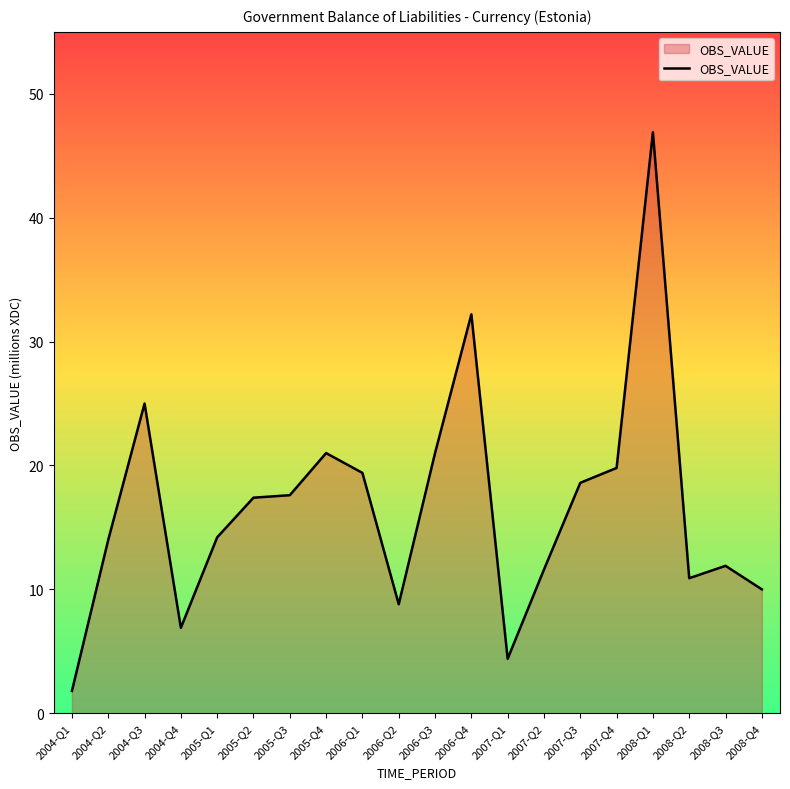

What position from the left is 2008-Q1?

17